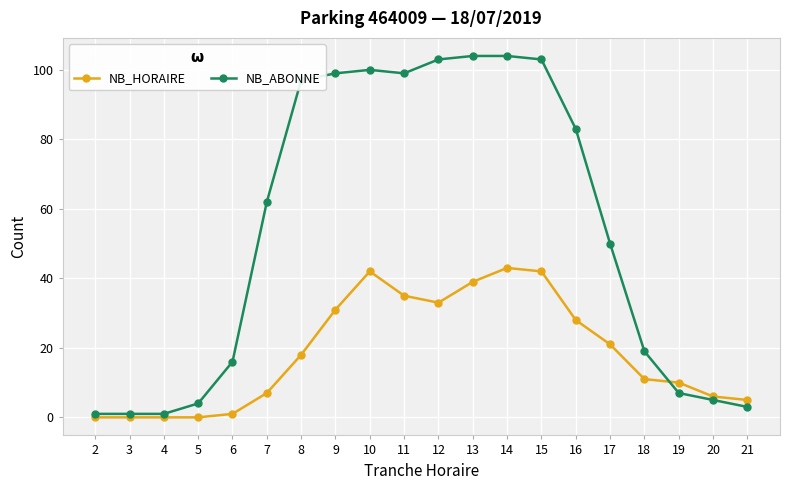

What is the difference between the NB_HORAIRE values at 21 and 20?

1